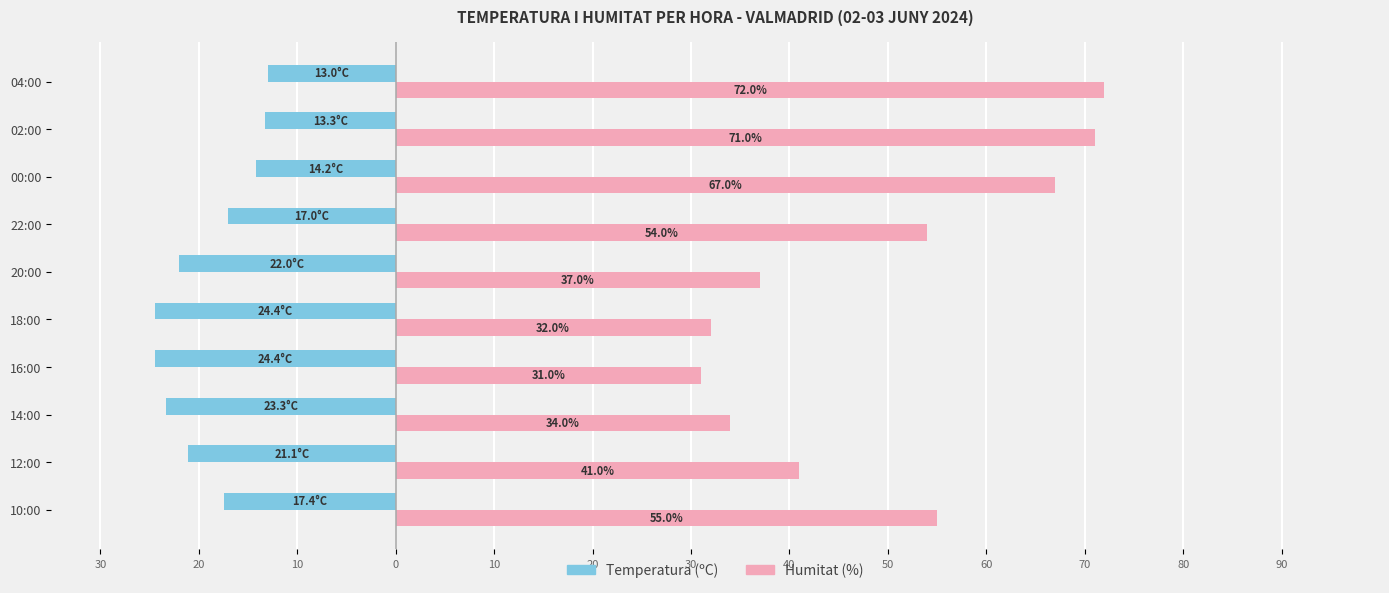

Reading right to left, transcribe all the data shown in this chart.

Temperatura (ºC): -17.4	-21.1	-23.3	-24.4	-24.4	-22.0	-17.0	-14.2	-13.3	-13.0
Humitat (%): 55.0	41.0	34.0	31.0	32.0	37.0	54.0	67.0	71.0	72.0